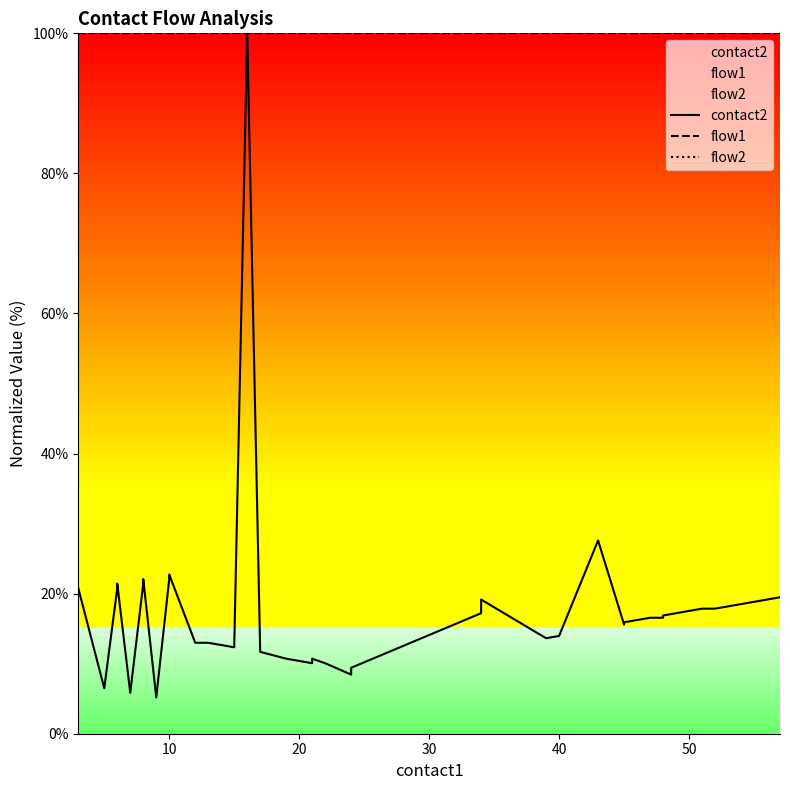

Is this an area chart (filled region under the line)?

No